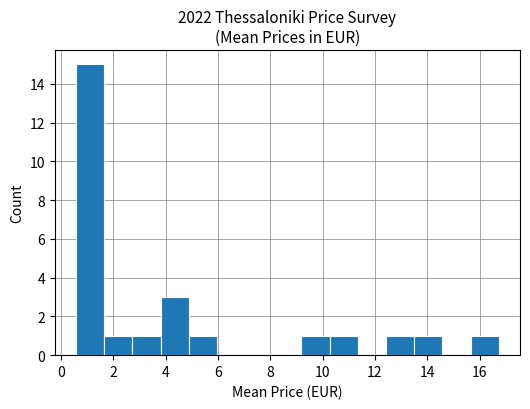

Over which range of the x-axis is the bar tallest?

0.6 to 1.6